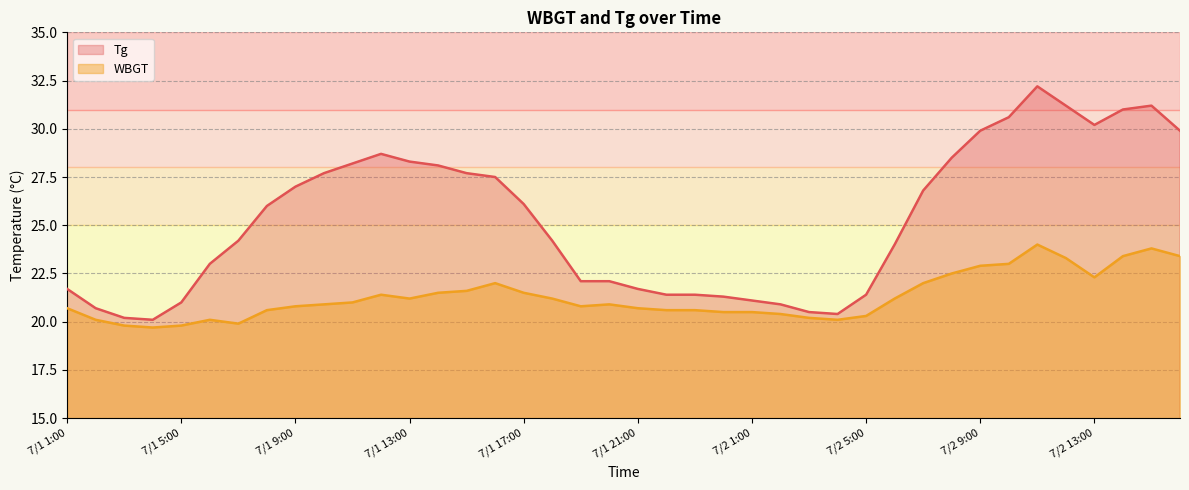

Which series changed the most between 7/1 2:00 and 7/1 10:00?

Tg